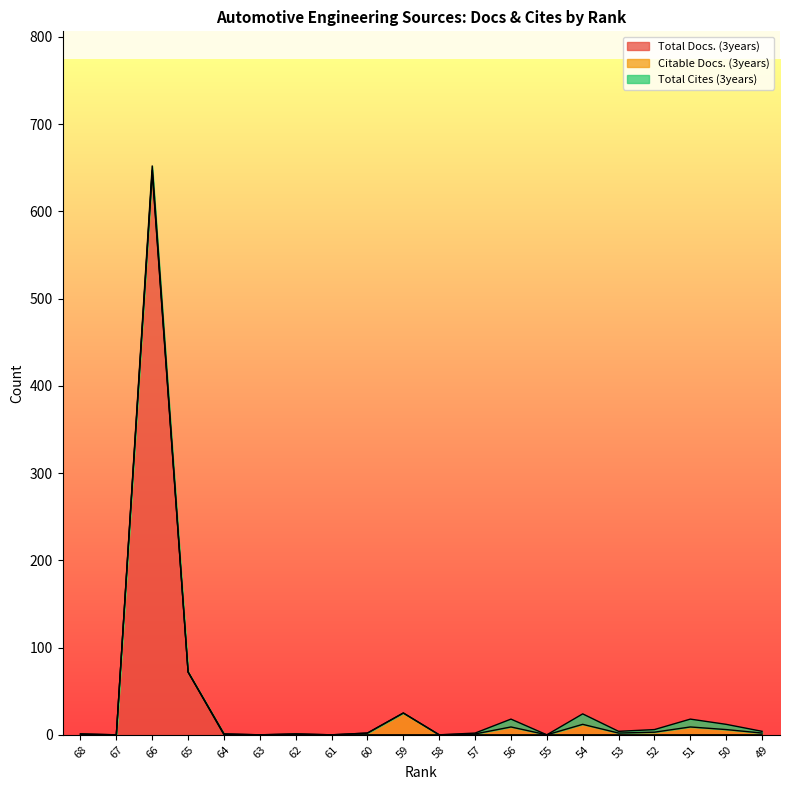

Reading right to left, transcribe all the data shown in this chart.

Total Docs. (3years): 0	0	0	0	0	0	0	0	0	0	0	0	0	0	0	0	72	645	0	0
Citable Docs. (3years): 2	6	9	3	2	12	0	9	1	0	25	2	0	1	0	1	0	2	0	1
Total Cites (3years): 2	6	9	3	2	12	0	9	1	0	0	0	0	0	0	0	0	5	0	0